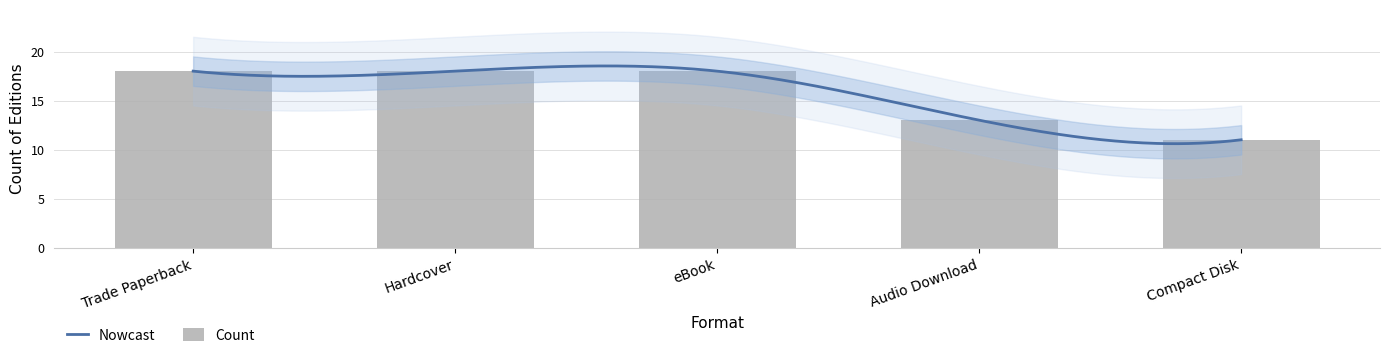

What is the label of the 4th bar from the right?

Hardcover